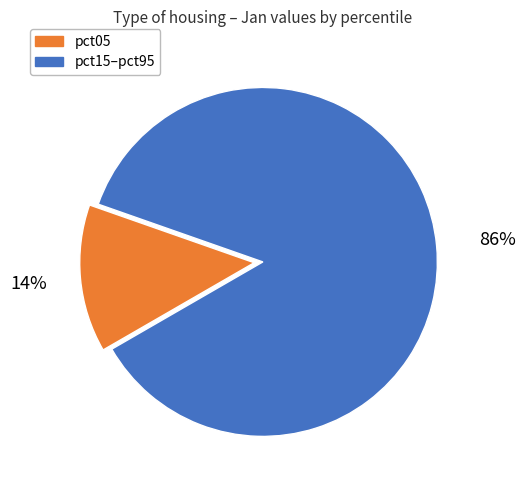

Is there a majority slice in this chart?

Yes